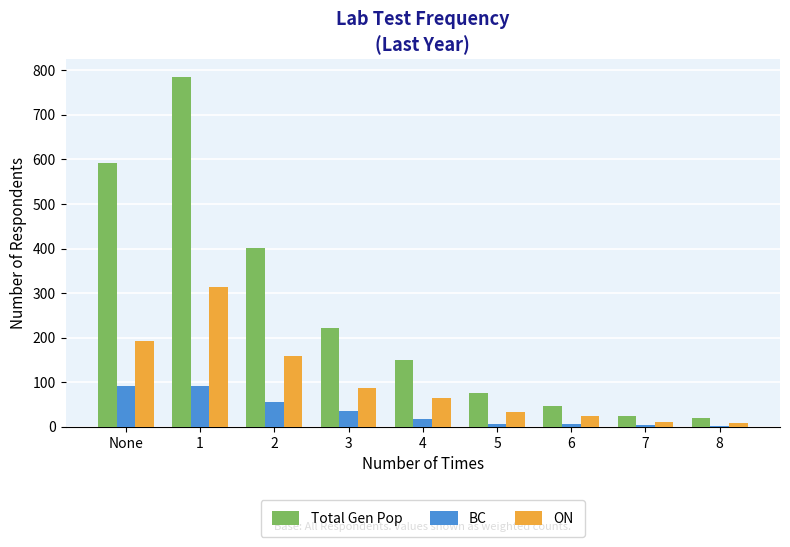

The value of ON at 6 is 24. True or false?

True